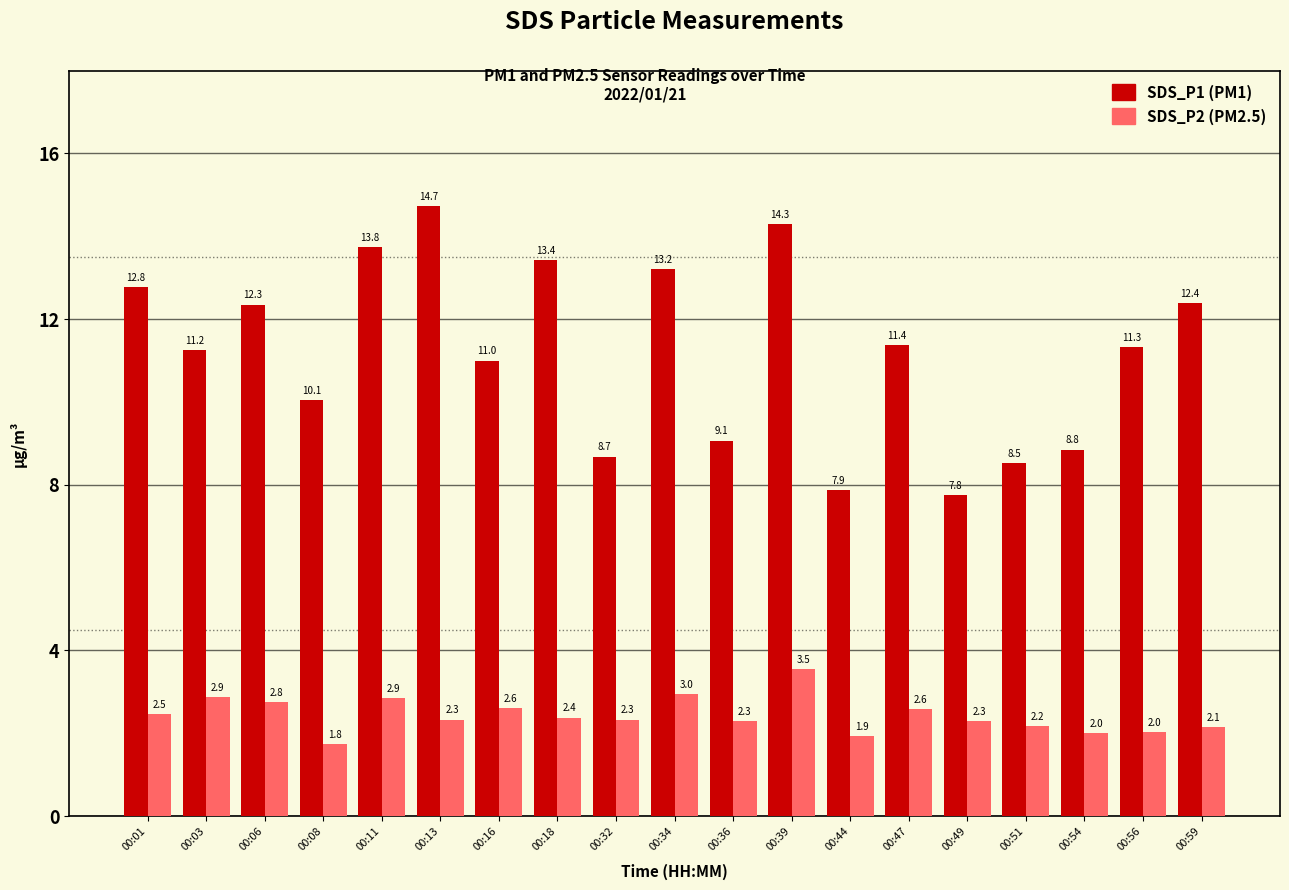

What is the total value across all series at 00:59?

14.5